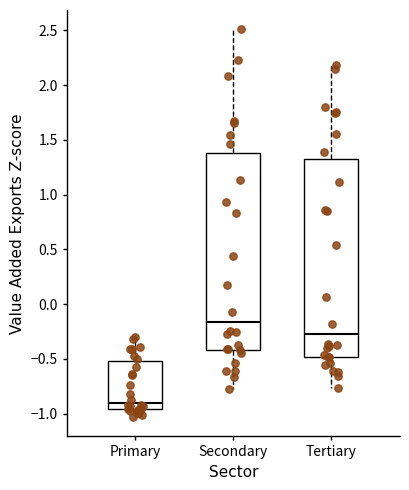

Where is the upper edge of the box for Secondary on the y-axis? The values are not printed on the chart, so give them approximately, as read against the axis.

1.40